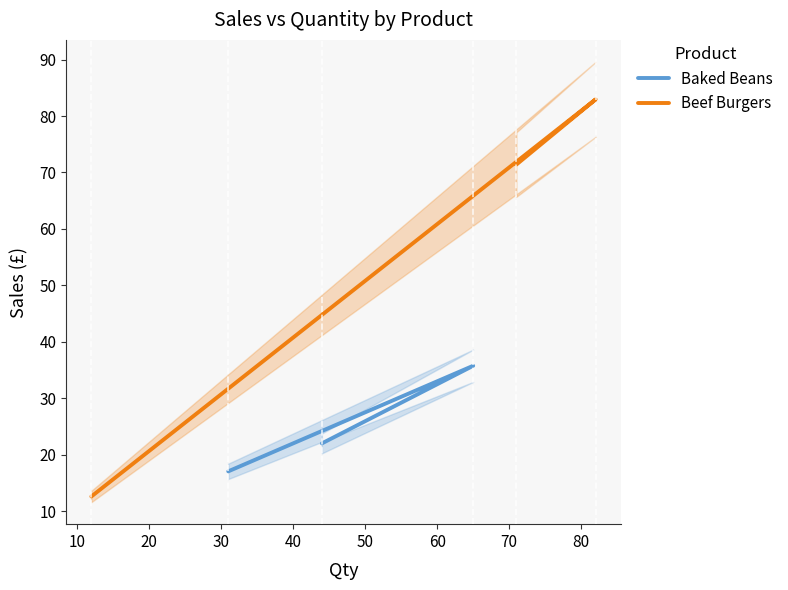

Is the value of Beef Burgers at 0 greater than the value of Baked Beans at 20?

No